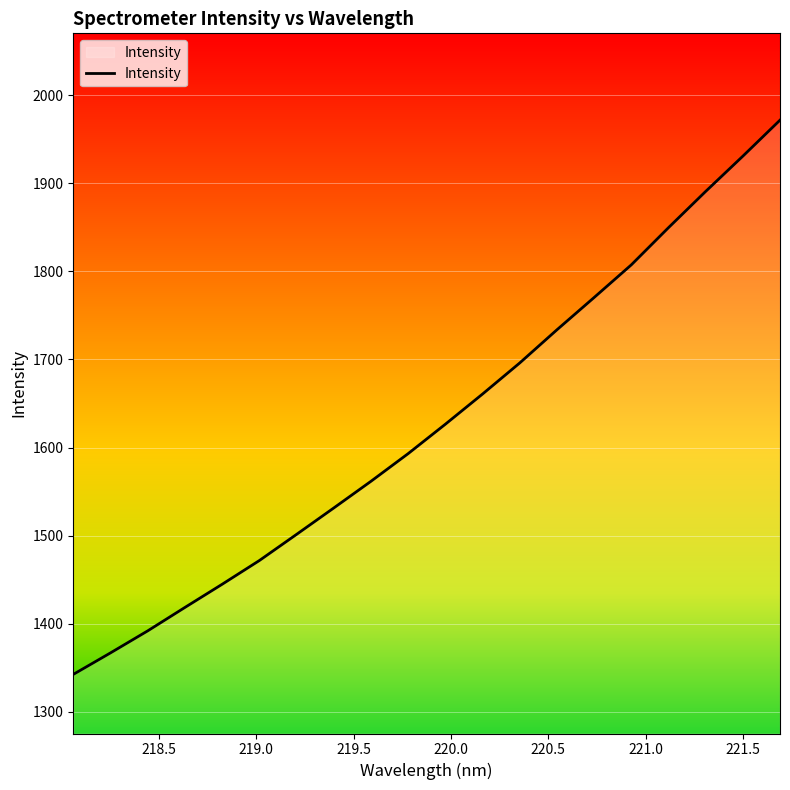

What is the greatest value displayed?

1971.8